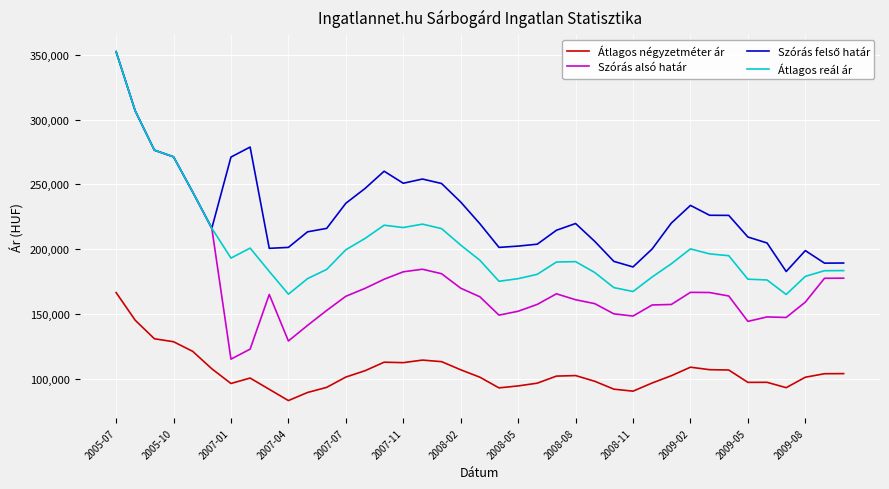

What is the smallest value displayed?

83412